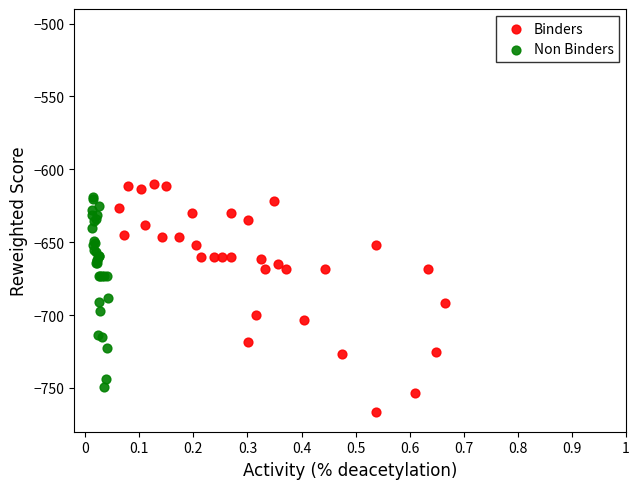

Which series reaches the minimum Y coordinate?

Binders